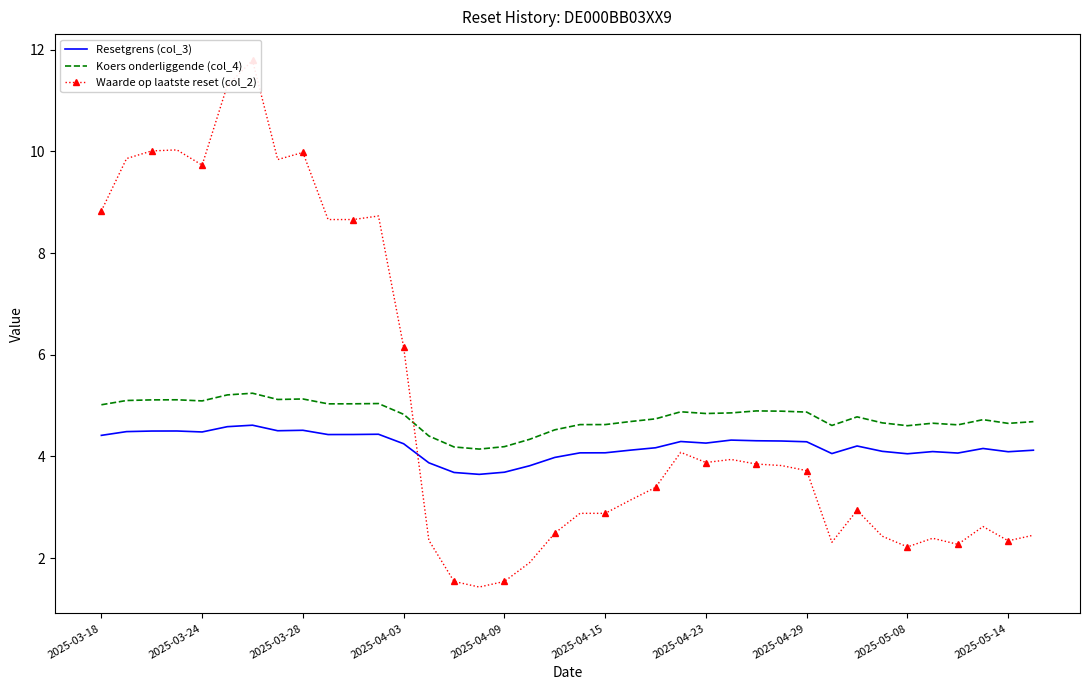

The Resetgrens (col_3) series shows 1.8 at 2025-05-14. True or false?

False